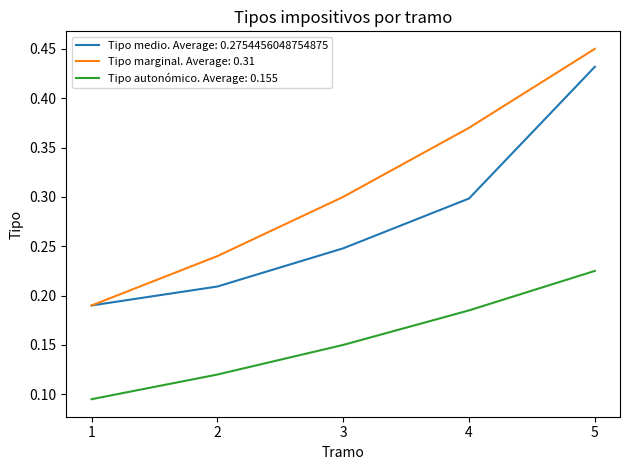

What is the total value across all series at 5?

1.1